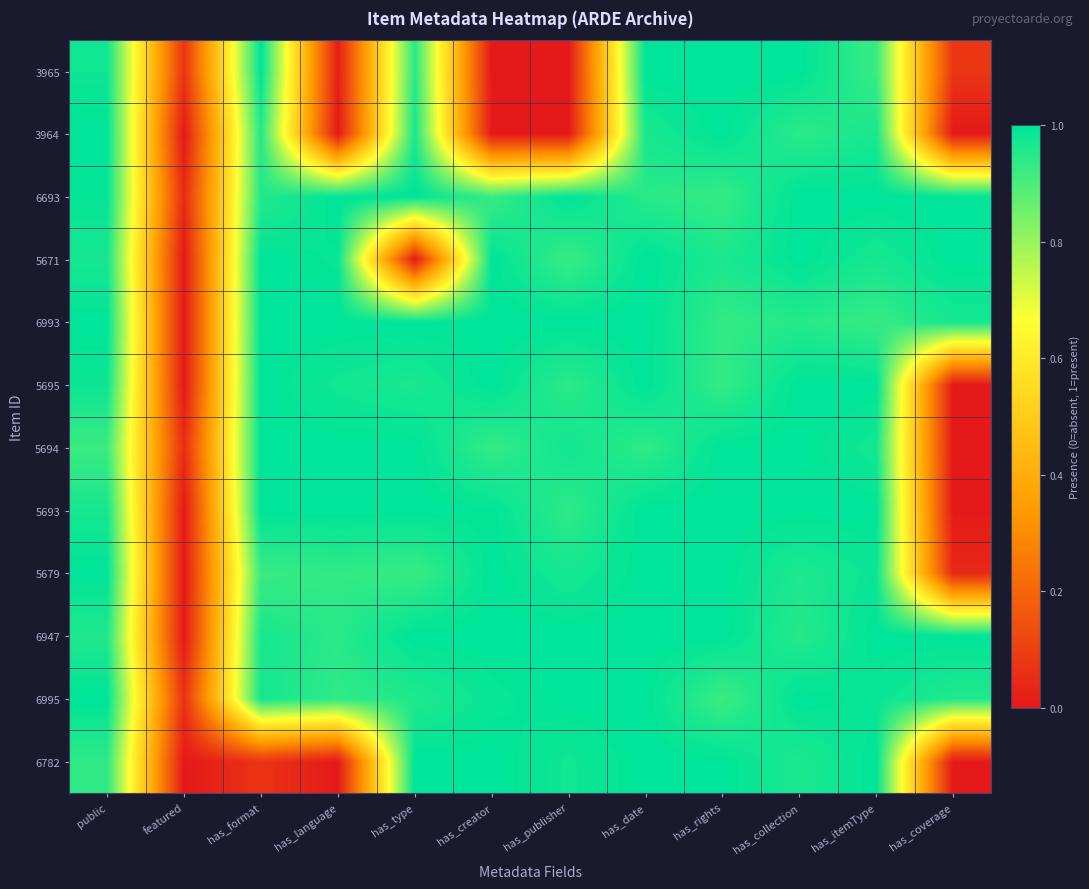

Which series changed the most between public and has_type?

5671